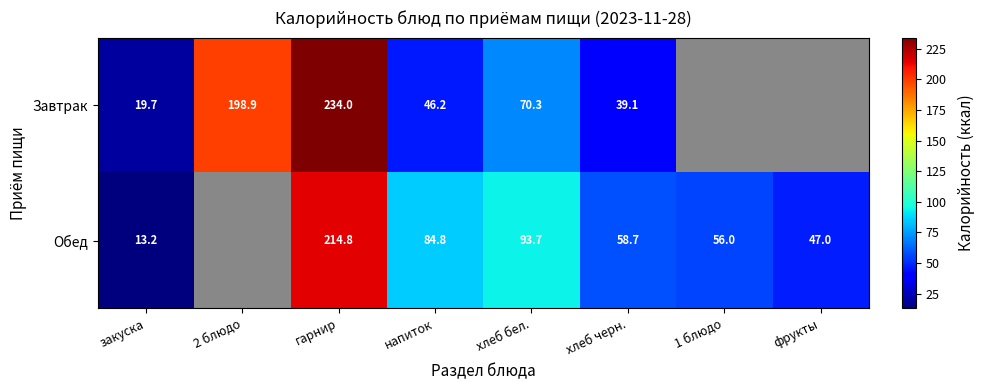

What is the smallest value displayed?

13.2